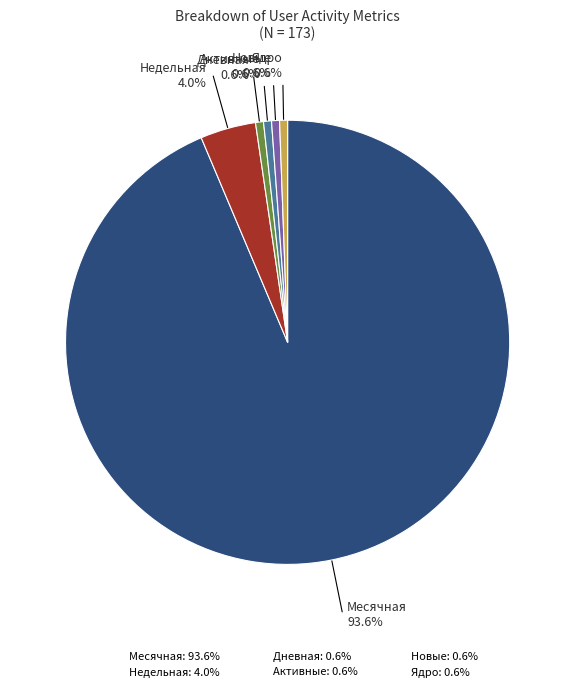

The Новые slice represents 11% of the pie. True or false?

False